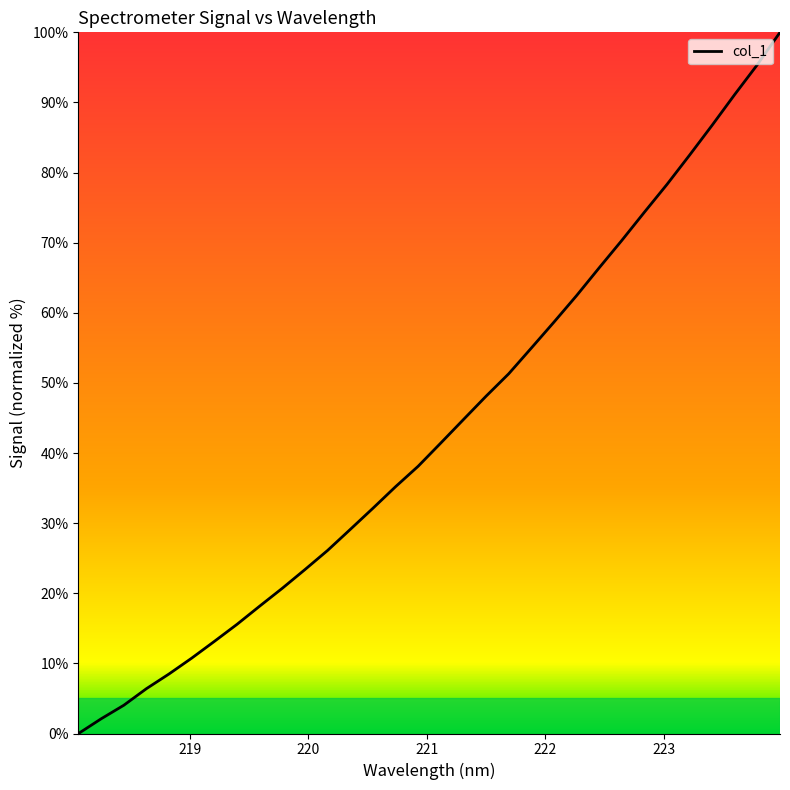

What is the maximum value shown in the chart?

100.0